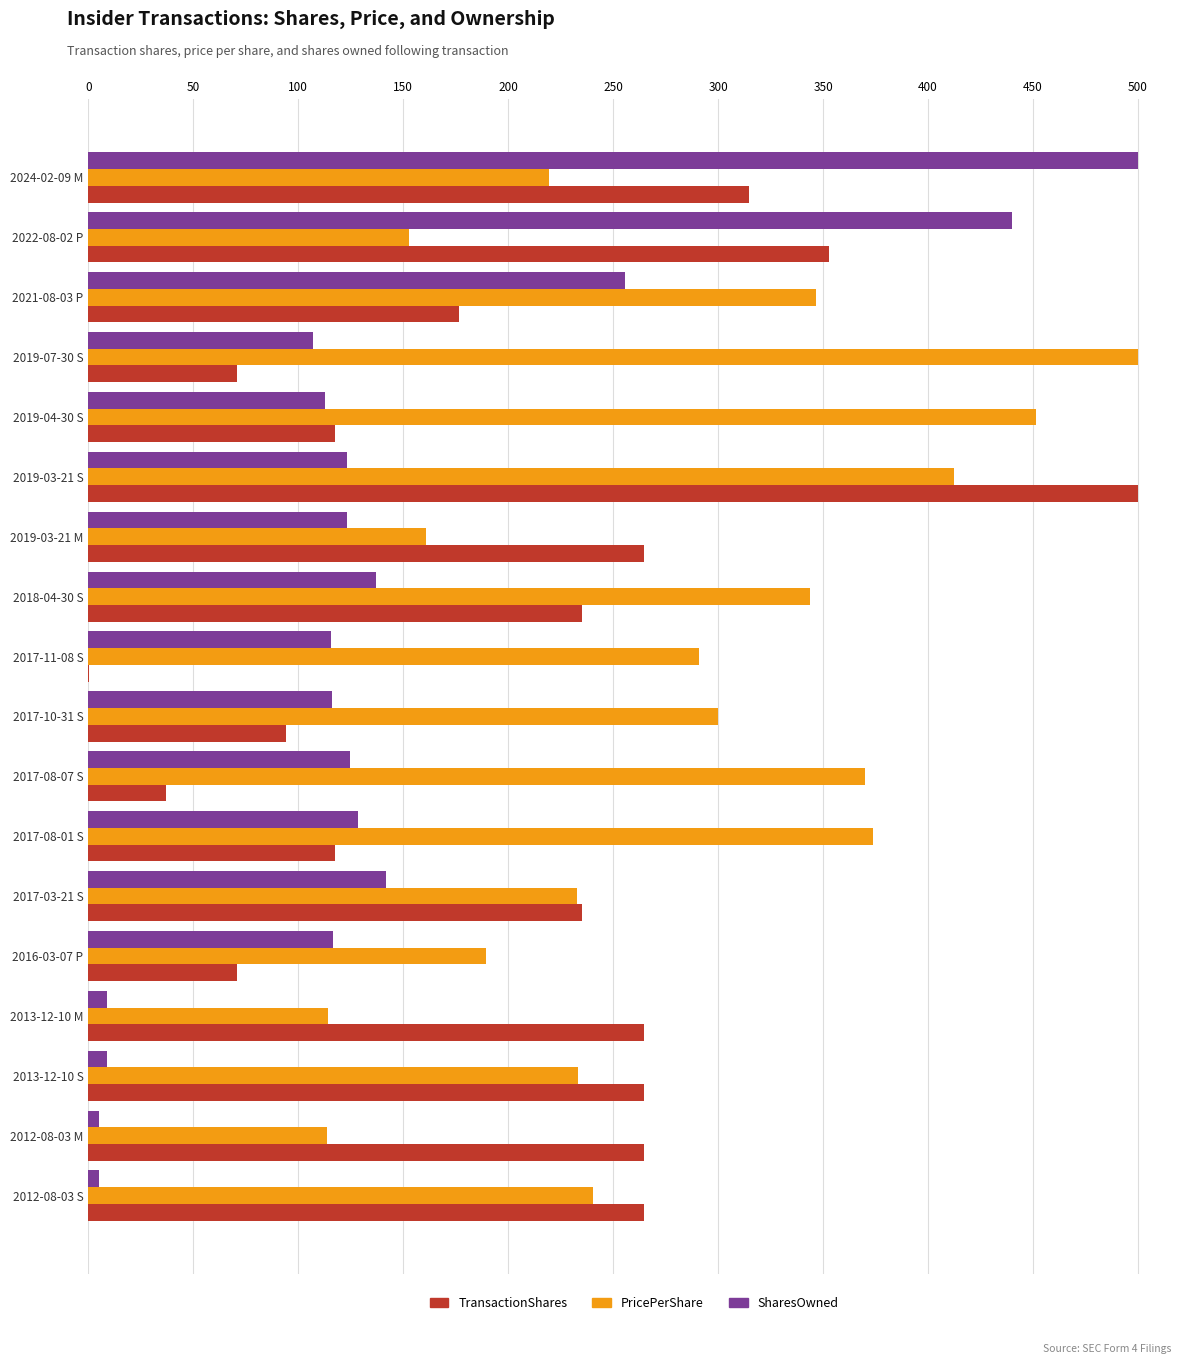

The TransactionShares series shows 71.4 at 2018-04-30 S. True or false?

False